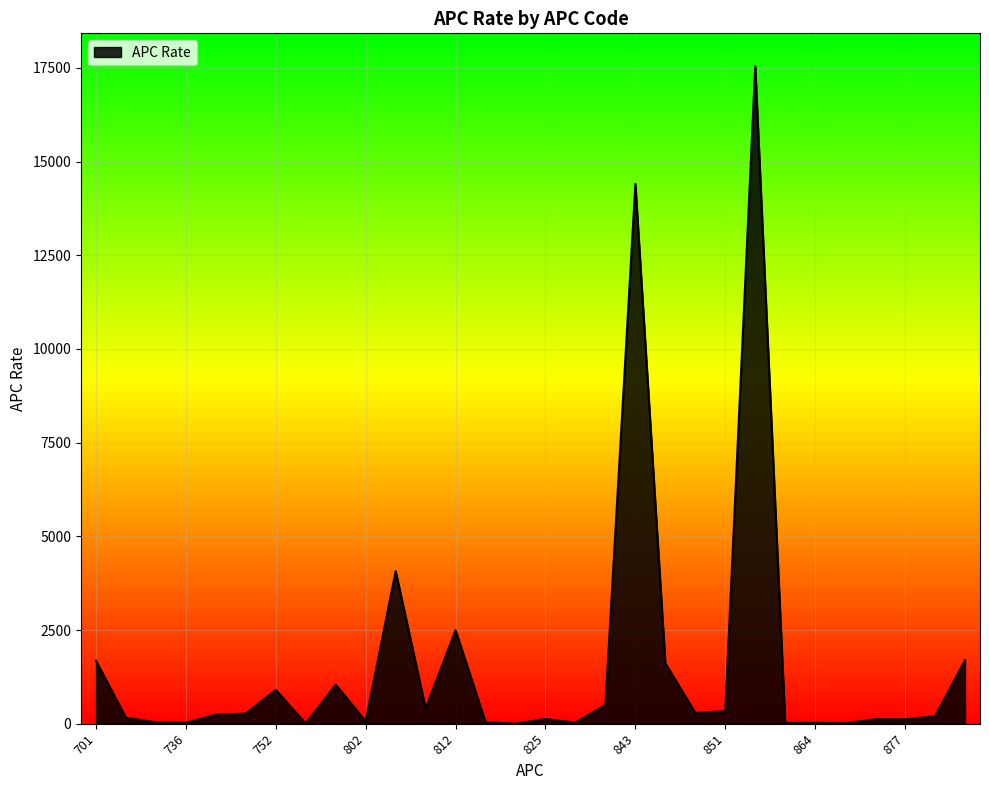

What is the difference between the maximum and minimum values?

17545.5